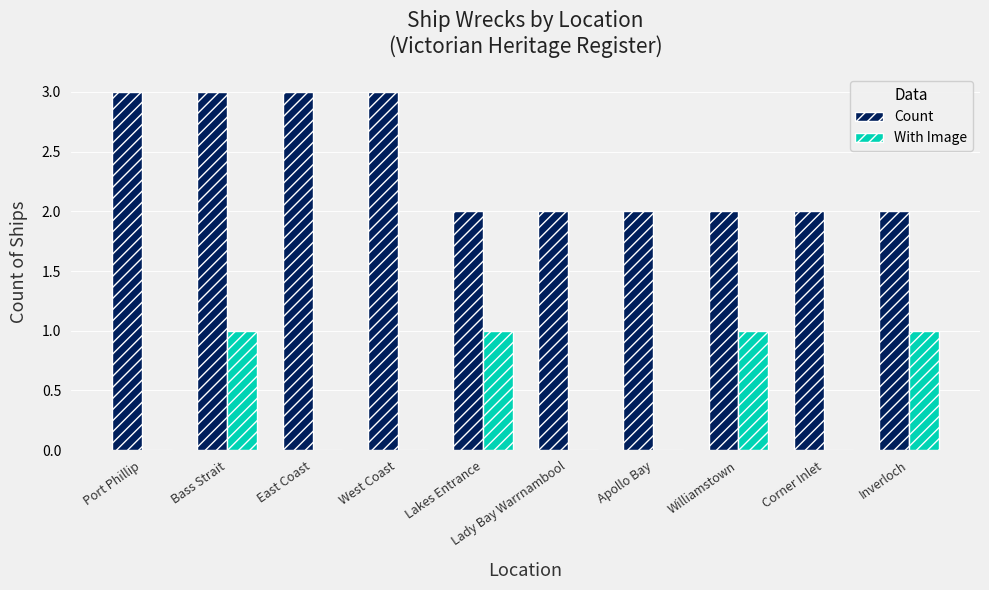

What is the greatest value displayed?

3